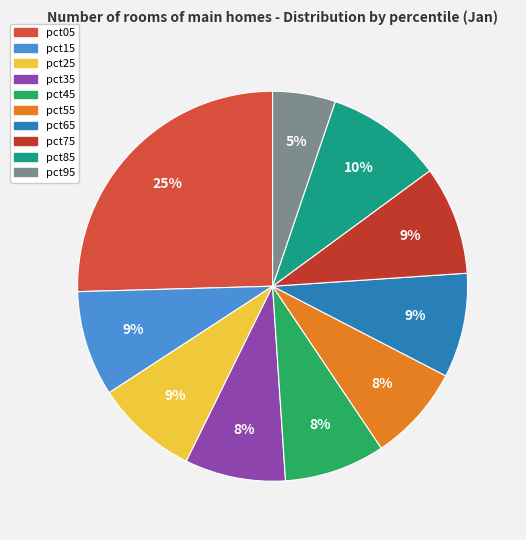

How much of the chart is everything except pct05?

74.6%